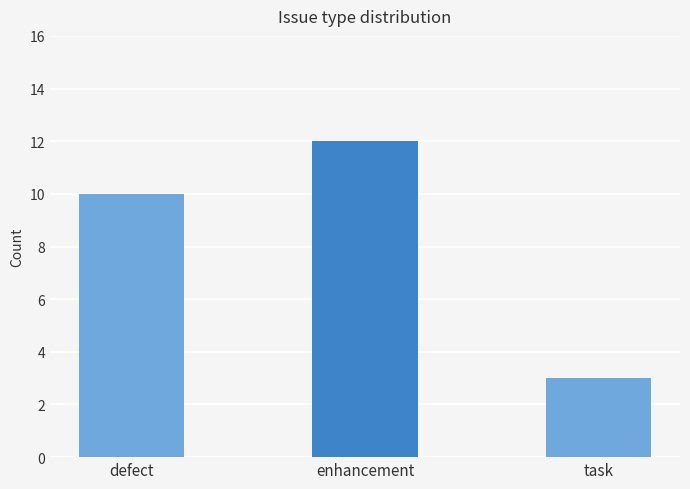

Rank the categories by value from lowest to highest.

task, defect, enhancement